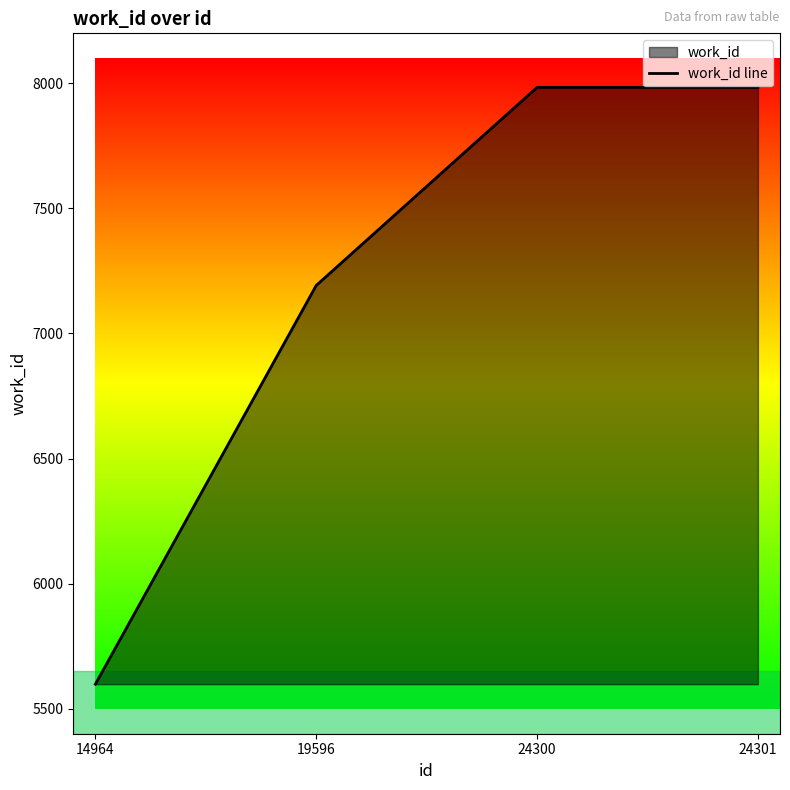

What is the average value?

7190